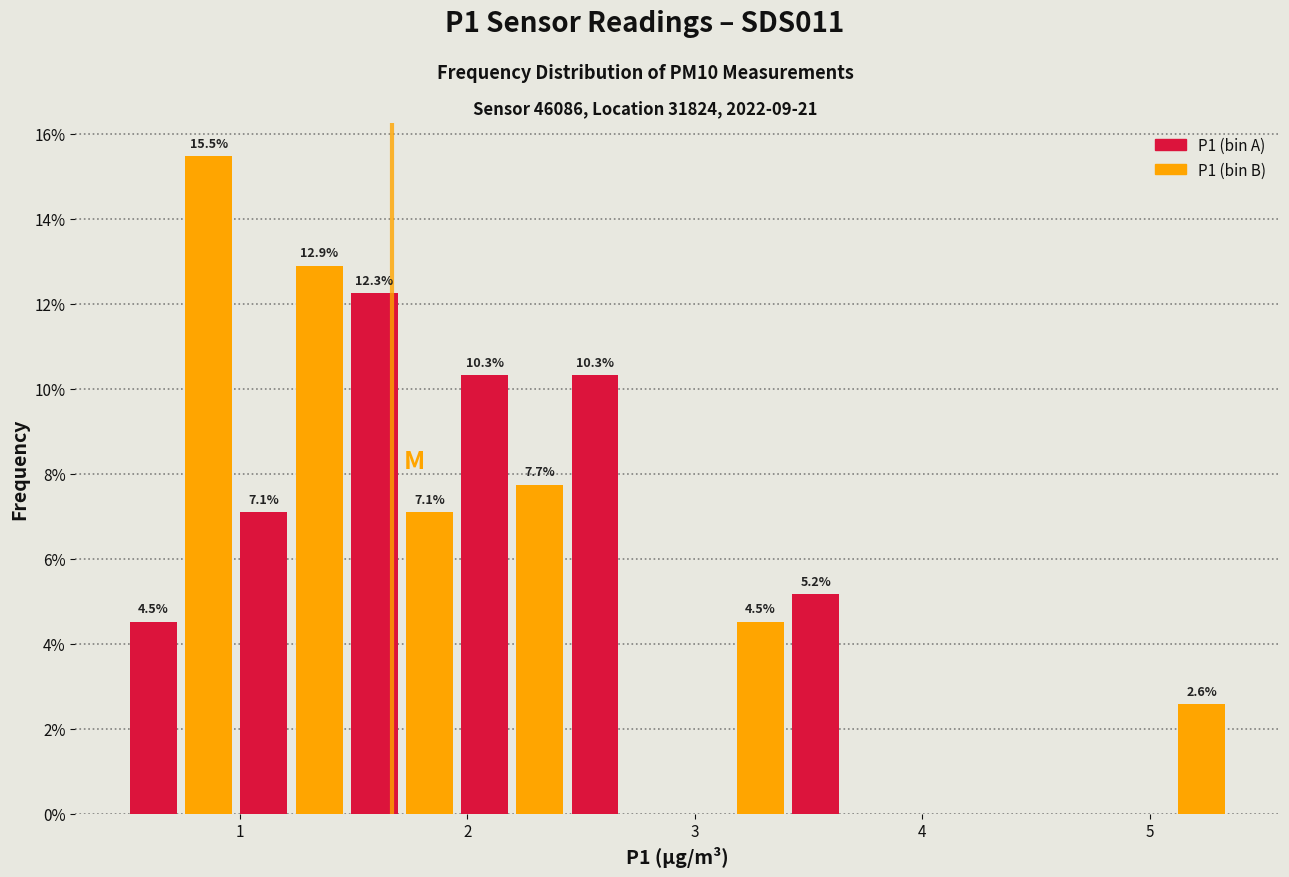

Read against the x-axis, roughly where is the centre of the tallest bar?

0.9